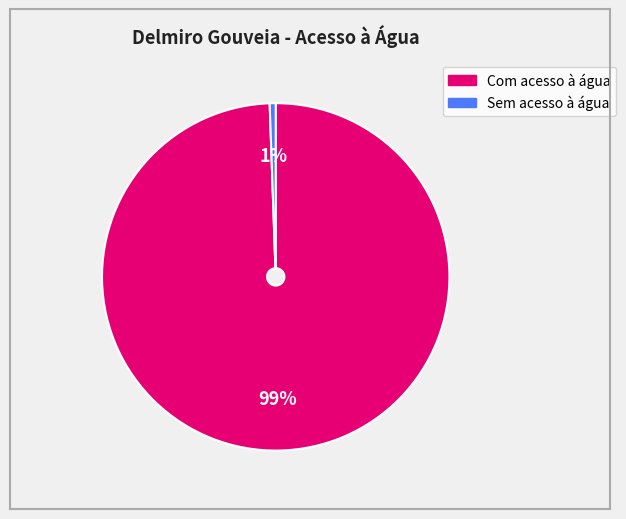

To the nearest percent, what is the average slice percentage?

50%